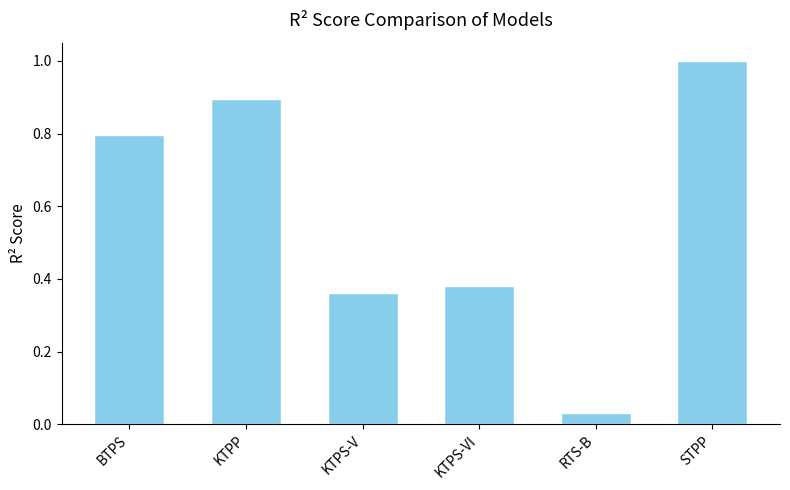

What is the value of the 6th bar from the left?

1.0